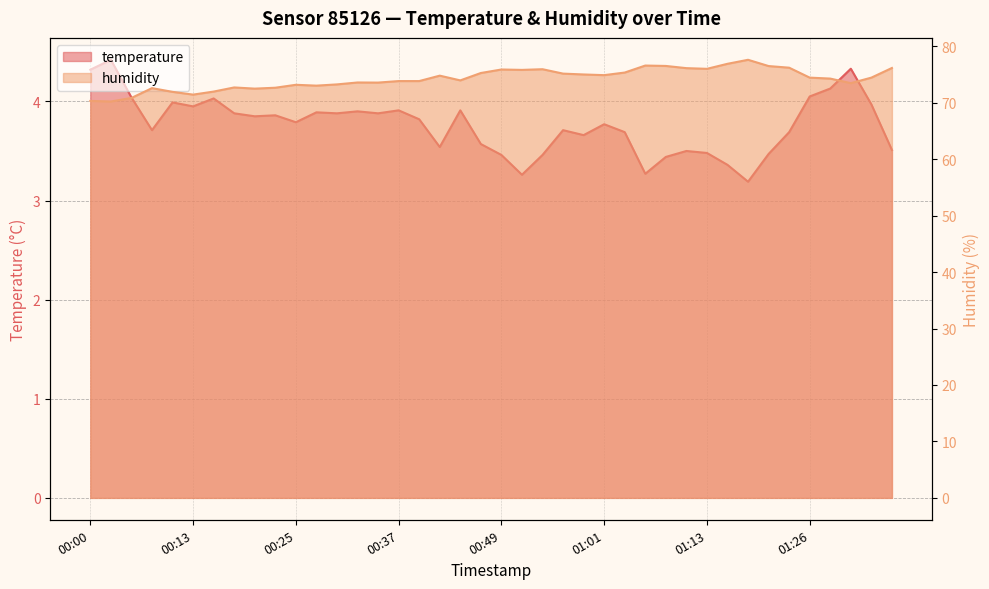

True or false: temperature and humidity intersect in this chart.

False